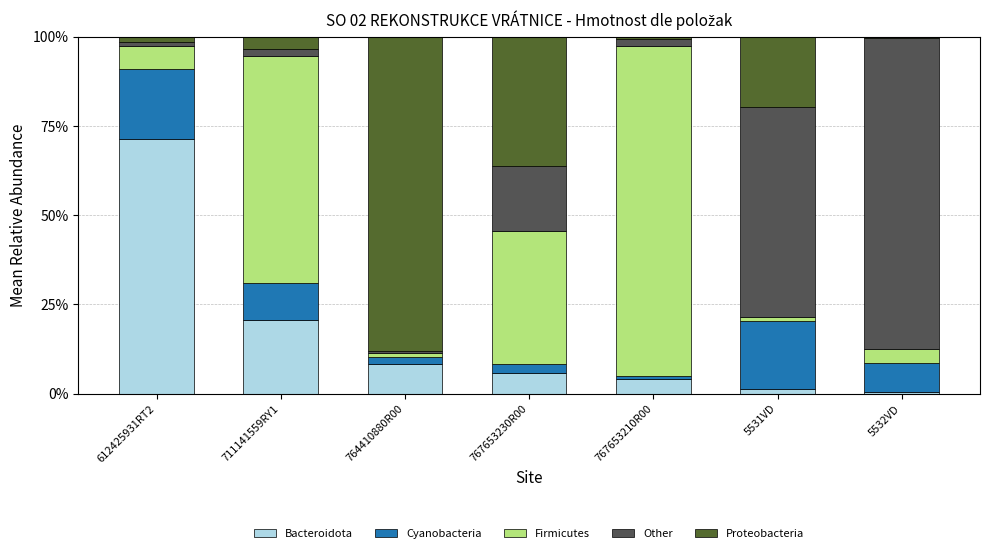

How many series are shown in this chart?

5